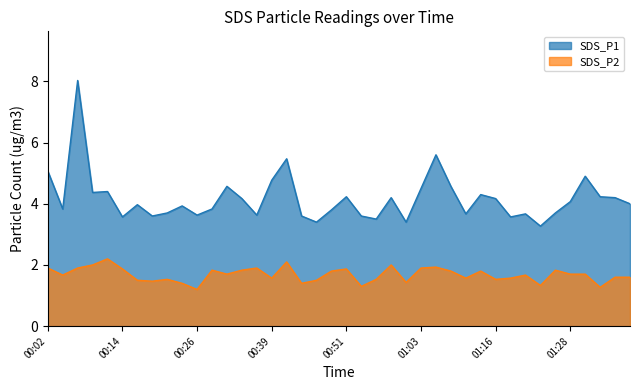

How many lines are shown in the chart?

2